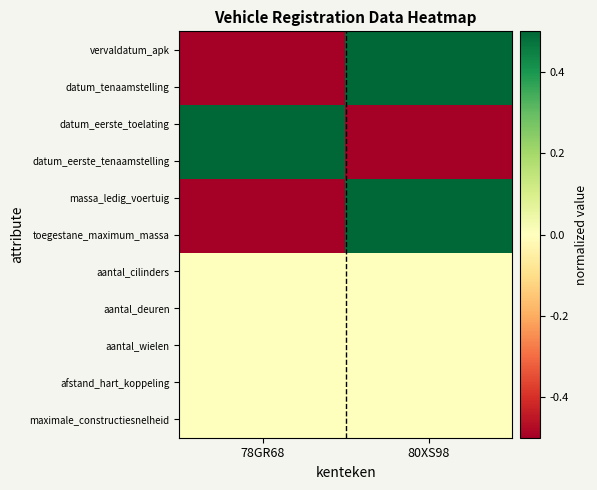

Which has a higher value, 78GR68 or 80XS98?

80XS98